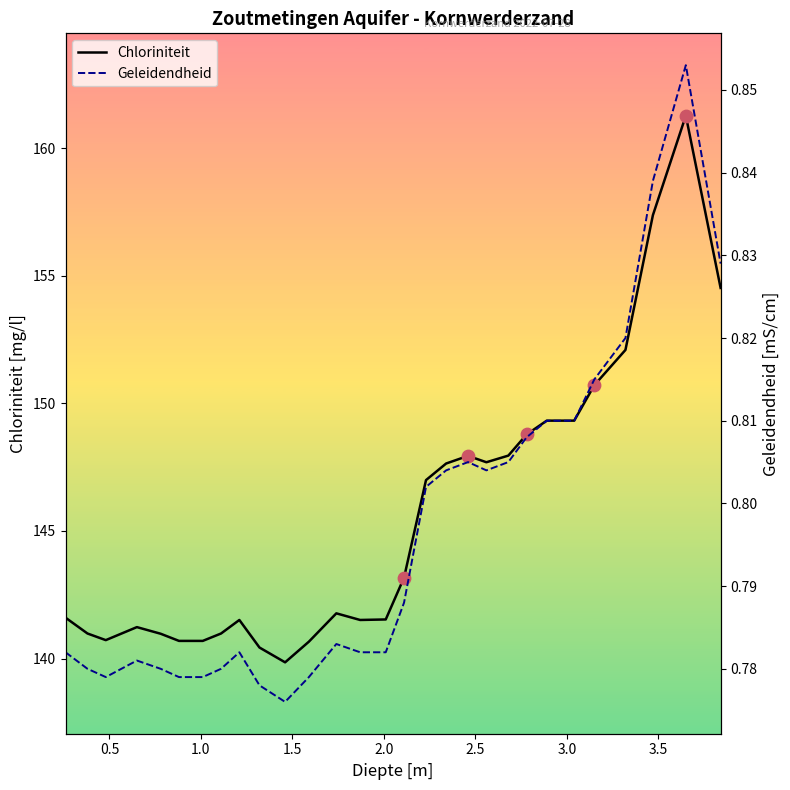

Which series reaches the minimum Y coordinate?

Geleidendheid